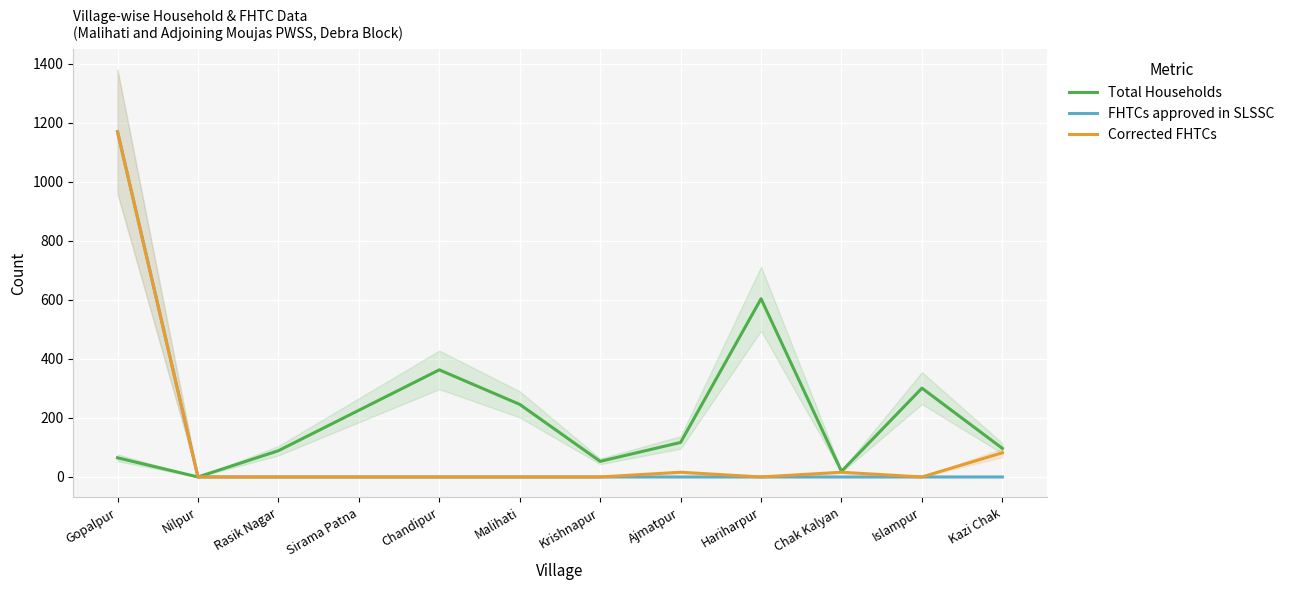

Which series changed the most between Hariharpur and Chak Kalyan?

Total Households